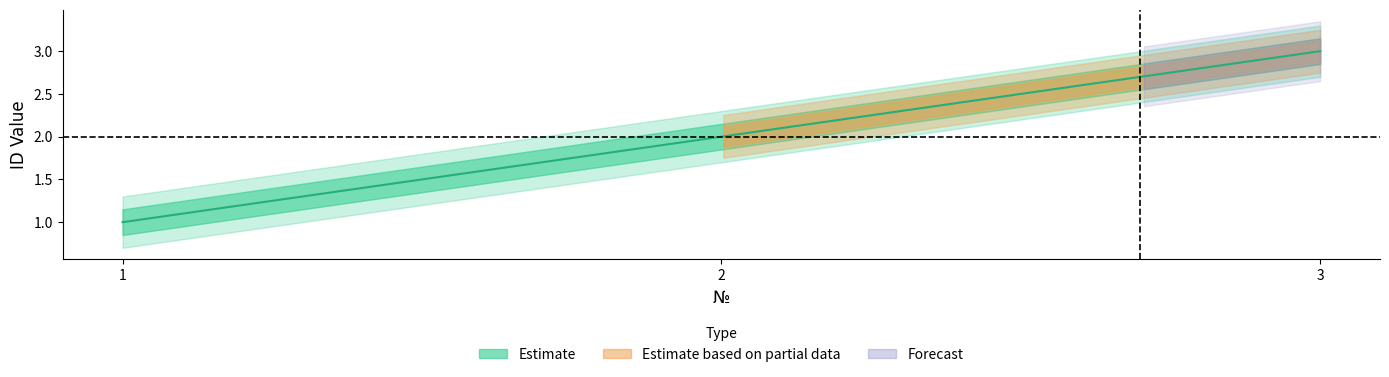

What is the change in value from 1 to 3?

+2